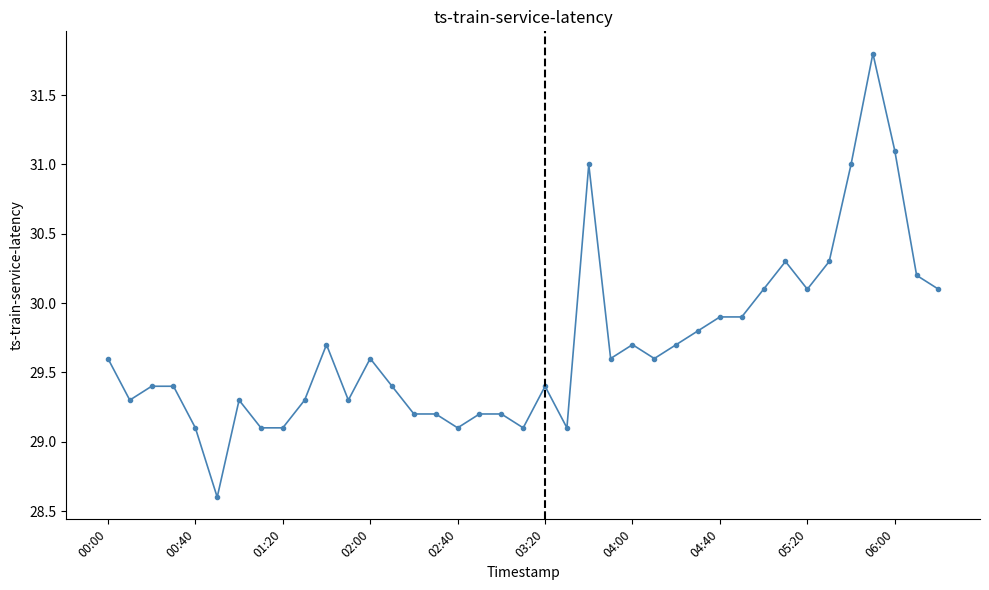

What is the greatest value displayed?

31.8